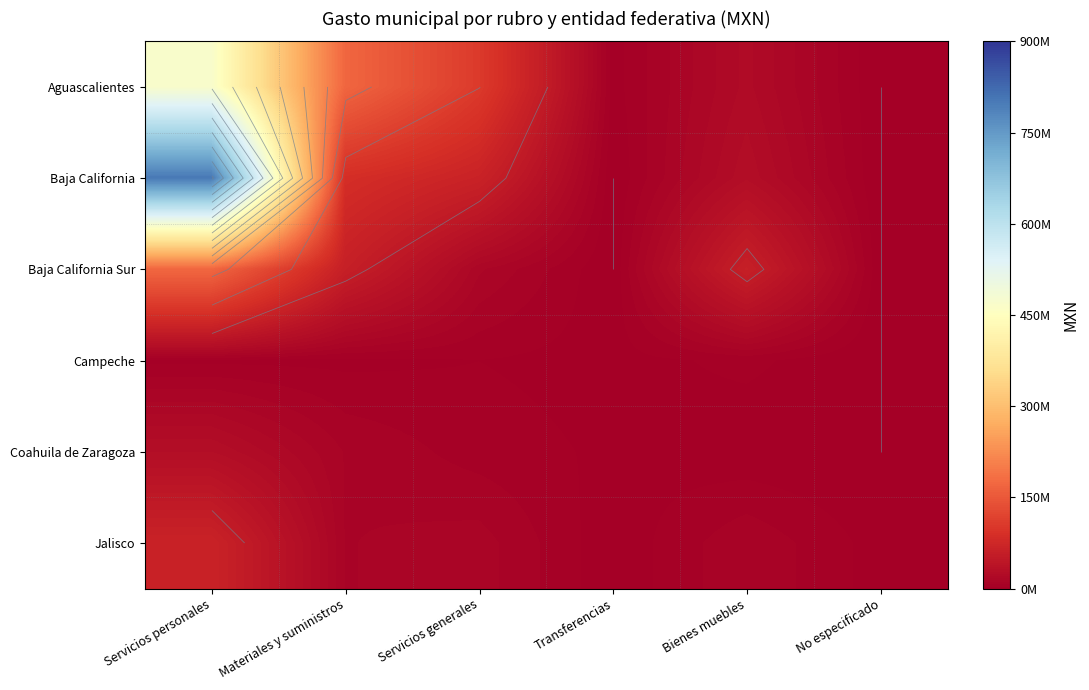

What is the total value across all series at Transferencias?

7324056.0